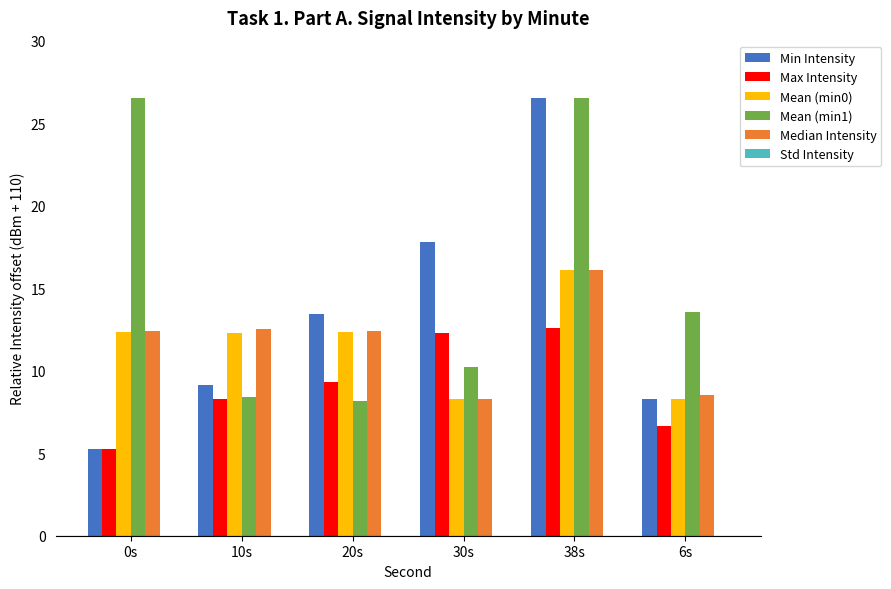

Does the chart contain any negative values?

Yes